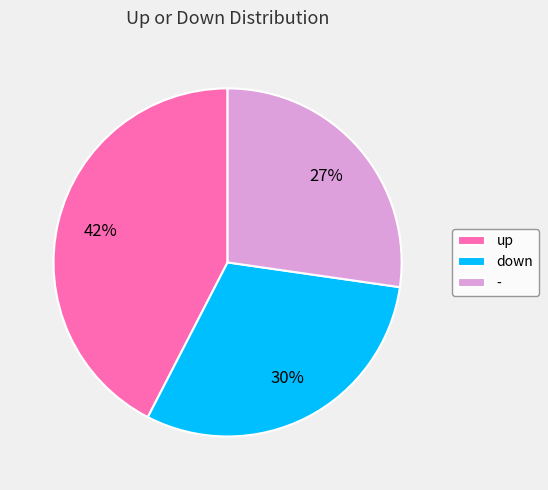

Which has a higher value, - or up?

up